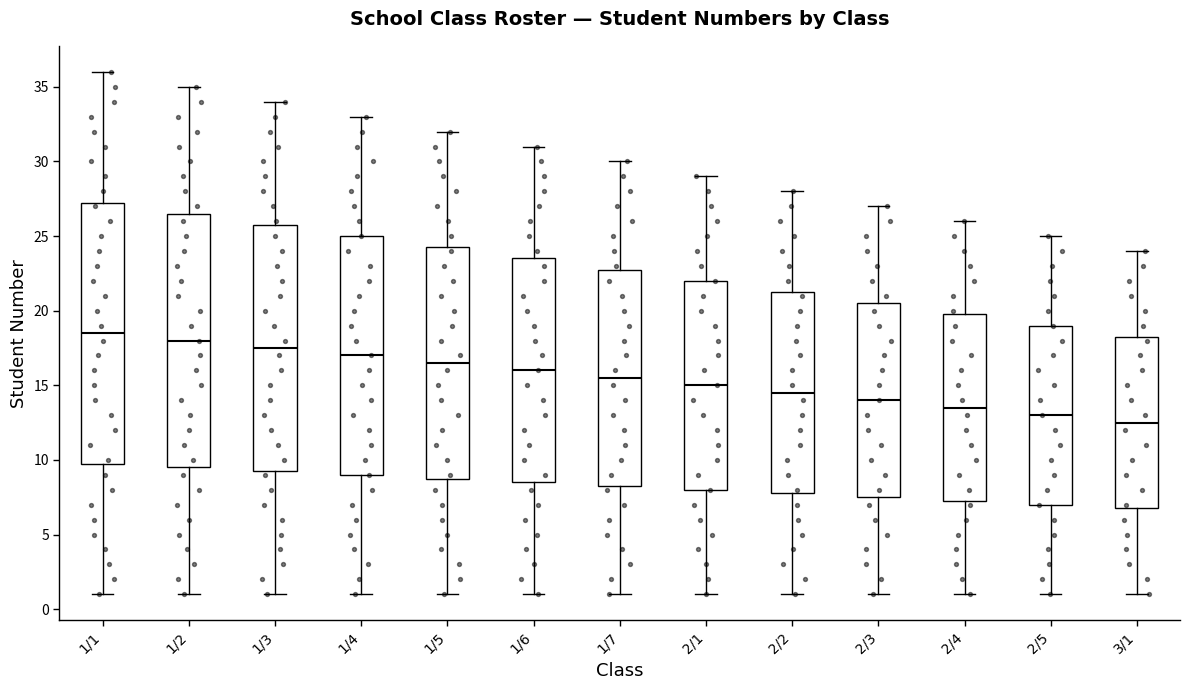

Reading left to right, transcribe this box plot: for each box, give where its median line is, the range the box spans, and where its two whiskers end, as read against the y-axis. The values are not printed on the chart, so give them approximately, as read against the axis.

1/1: median 18.5, box 10.0 to 27.5, whiskers 1.0 to 36.0
1/2: median 18.0, box 9.5 to 26.5, whiskers 1.0 to 35.0
1/3: median 17.5, box 9.5 to 26.0, whiskers 1.0 to 34.0
1/4: median 17.0, box 9.0 to 25.0, whiskers 1.0 to 33.0
1/5: median 16.5, box 9.0 to 24.5, whiskers 1.0 to 32.0
1/6: median 16.0, box 8.5 to 23.5, whiskers 1.0 to 31.0
1/7: median 15.5, box 8.5 to 23.0, whiskers 1.0 to 30.0
2/1: median 15.0, box 8.0 to 22.0, whiskers 1.0 to 29.0
2/2: median 14.5, box 8.0 to 21.5, whiskers 1.0 to 28.0
2/3: median 14.0, box 7.5 to 20.5, whiskers 1.0 to 27.0
2/4: median 13.5, box 7.5 to 20.0, whiskers 1.0 to 26.0
2/5: median 13.0, box 7.0 to 19.0, whiskers 1.0 to 25.0
3/1: median 12.5, box 7.0 to 18.5, whiskers 1.0 to 24.0